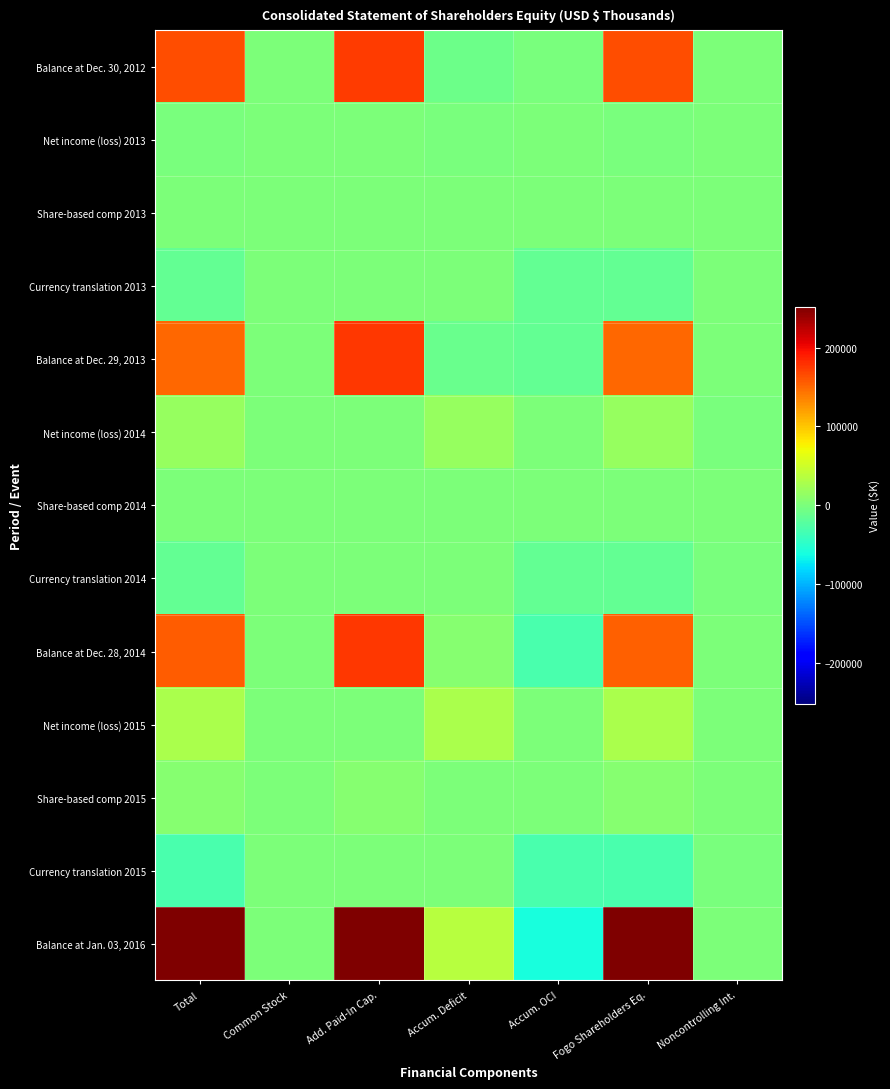

What is the spread (max minus min) of values at Accum. Deficit?

45420